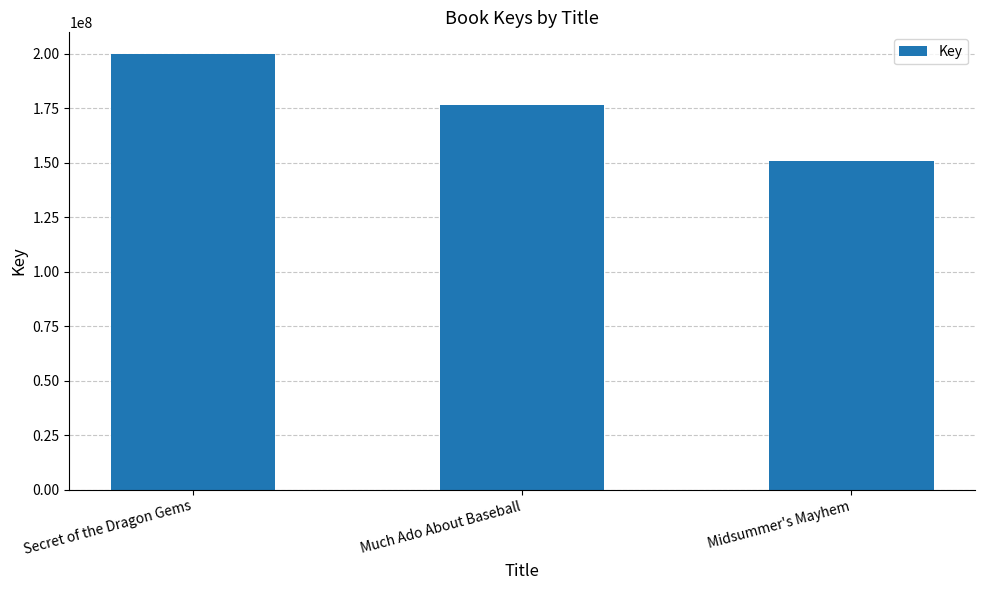

Reading left to right, list all the values displayed in this chart.

Secret of the Dragon Gems=199837798	Much Ado About Baseball=176378948	Midsummer's Mayhem=150609897